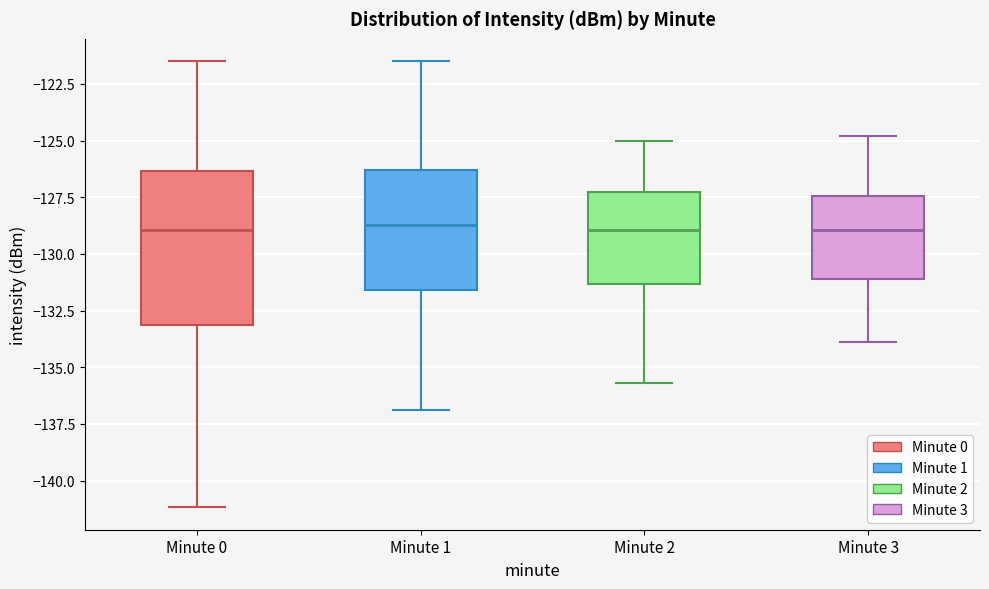

Reading left to right, read every box against the y-axis: the position of its median line, the range the box covers, and the ends of its whiskers. The values are not printed on the chart, so give them approximately, as read against the axis.

Minute 0: median -129.0, box -133.0 to -126.5, whiskers -141.0 to -121.5
Minute 1: median -128.5, box -131.5 to -126.5, whiskers -137.0 to -121.5
Minute 2: median -129.0, box -131.5 to -127.5, whiskers -135.5 to -125.0
Minute 3: median -129.0, box -131.0 to -127.5, whiskers -134.0 to -125.0